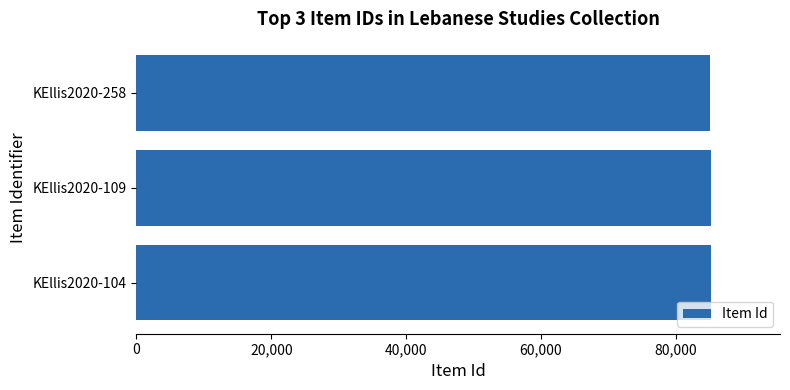

Is it true that the value at KEllis2020-109 is 85201?

True